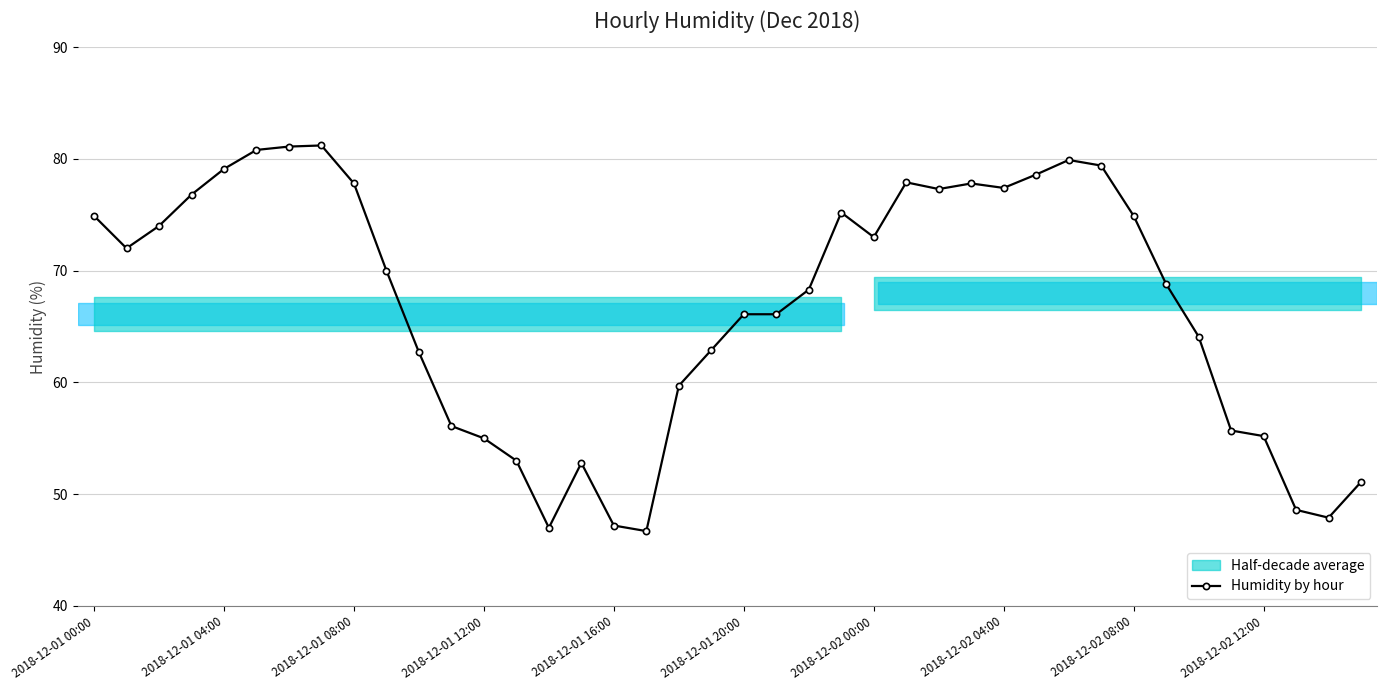

How many data points are less than 70?

20